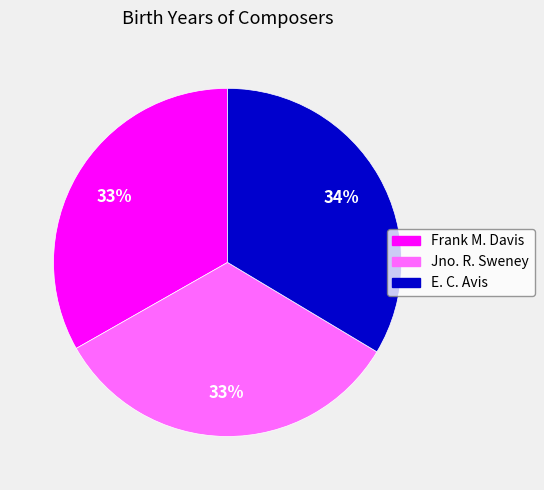

To the nearest percent, what is the average slice percentage?

33%